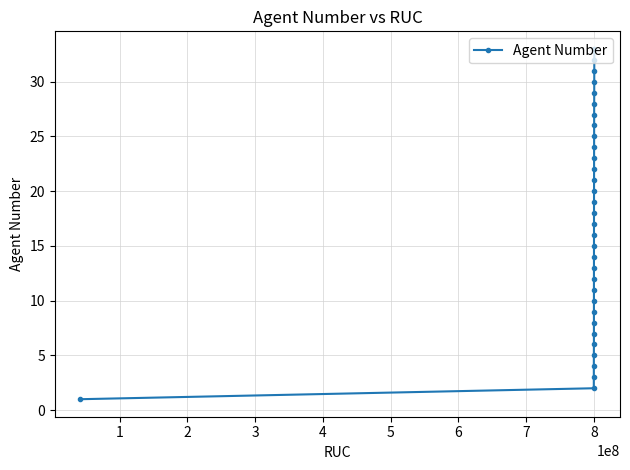

True or false: the data has more than 0 interior local peaks.

False